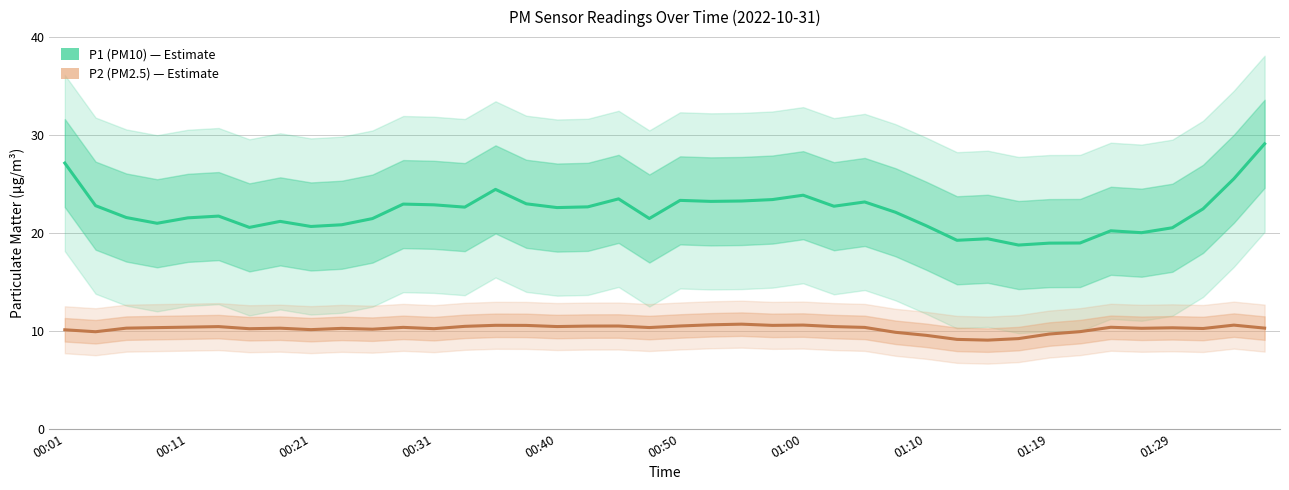

What is the total value across all series at 00:50?

33.8